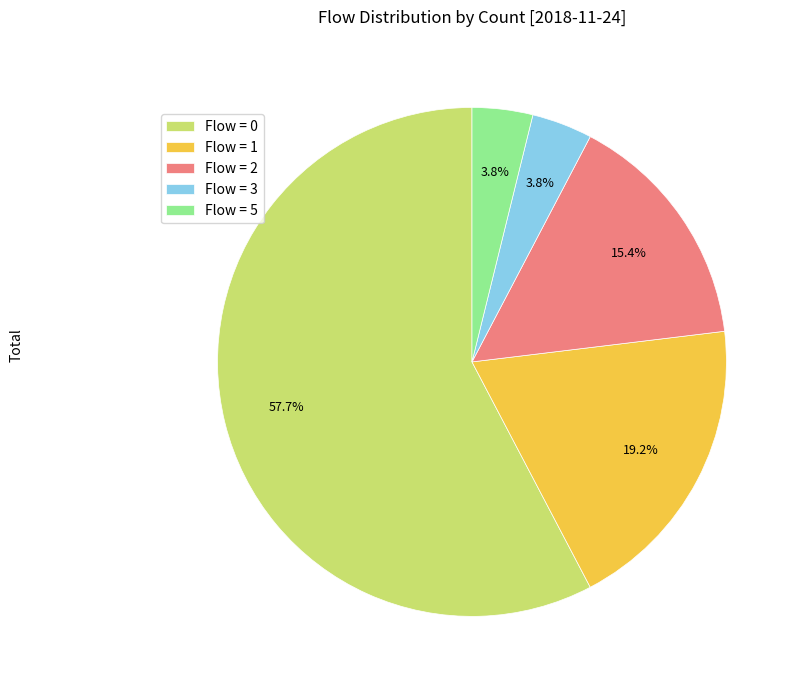

What is the largest slice in the pie chart?

Flow = 0